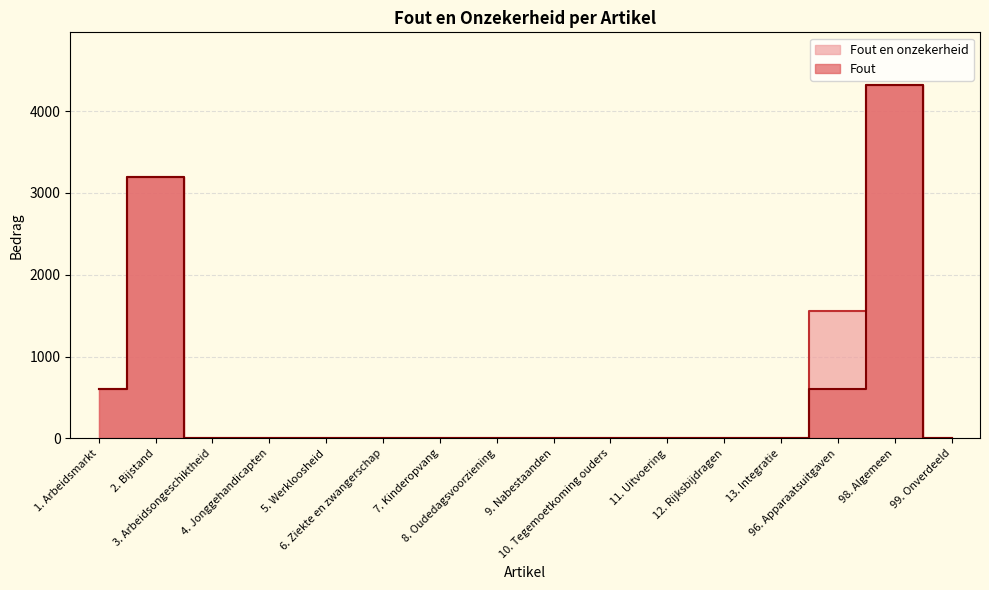

Does the chart have visible grid lines?

Yes